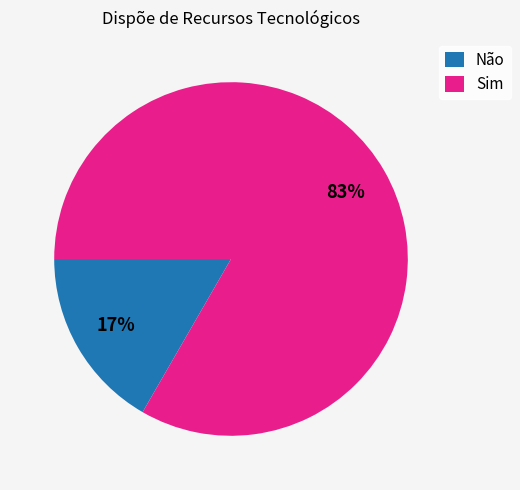

The Sim slice represents 92% of the pie. True or false?

False